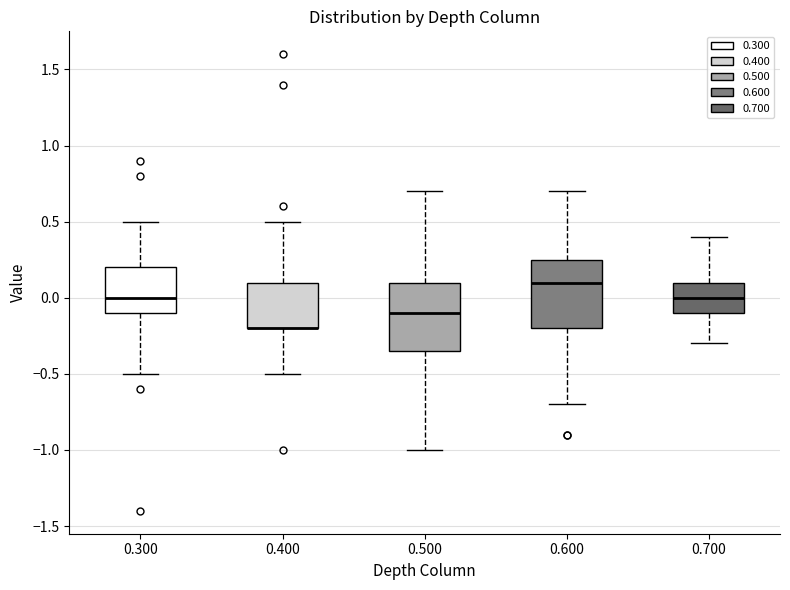

Reading left to right, read every box against the y-axis: the position of its median line, the range the box covers, and the ends of its whiskers. The values are not printed on the chart, so give them approximately, as read against the axis.

0.300: median 0.00, box -0.10 to 0.20, whiskers -0.50 to 0.50
0.400: median -0.20 (drawn on the box's lower edge), box -0.20 to 0.10, whiskers -0.50 to 0.50
0.500: median -0.10, box -0.35 to 0.10, whiskers -1.00 to 0.70
0.600: median 0.10, box -0.20 to 0.25, whiskers -0.70 to 0.70
0.700: median 0.00, box -0.10 to 0.10, whiskers -0.30 to 0.40